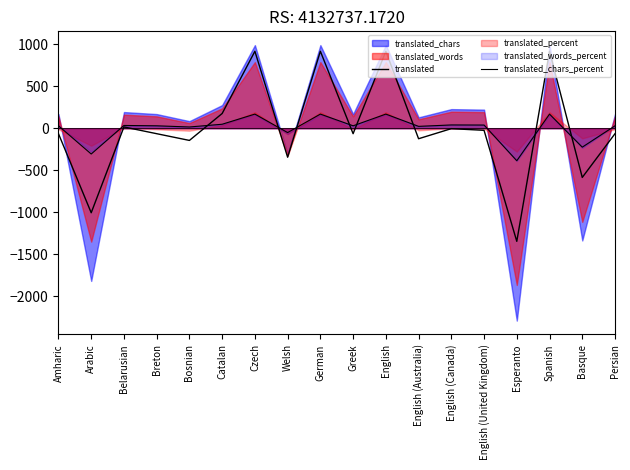

What is the difference between the translated_chars_percent values at Catalan and Czech?

120.6